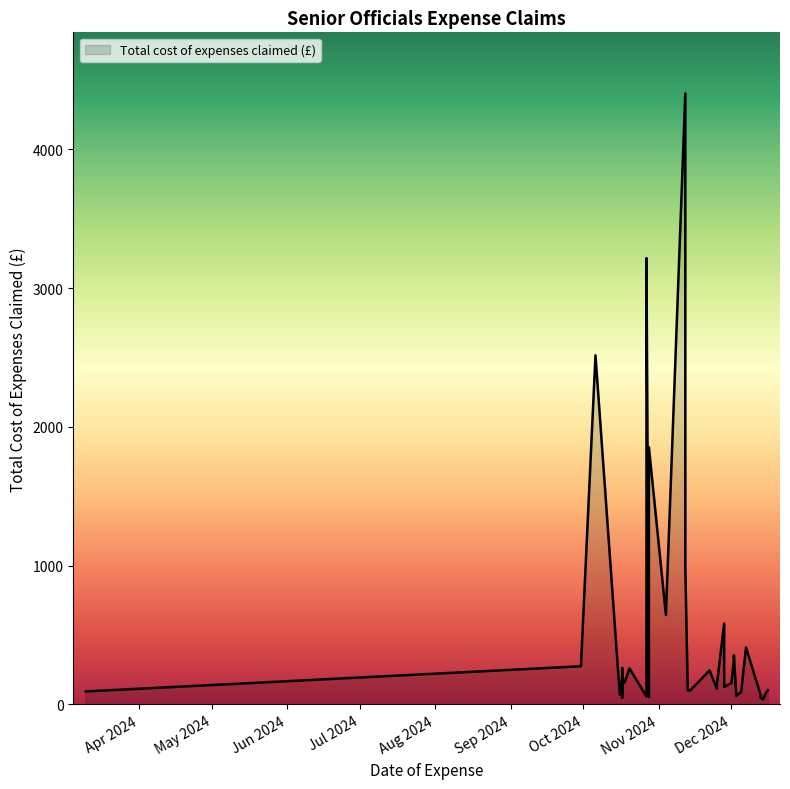

True or false: the data shows 71.5 at 2024-10-17.

True